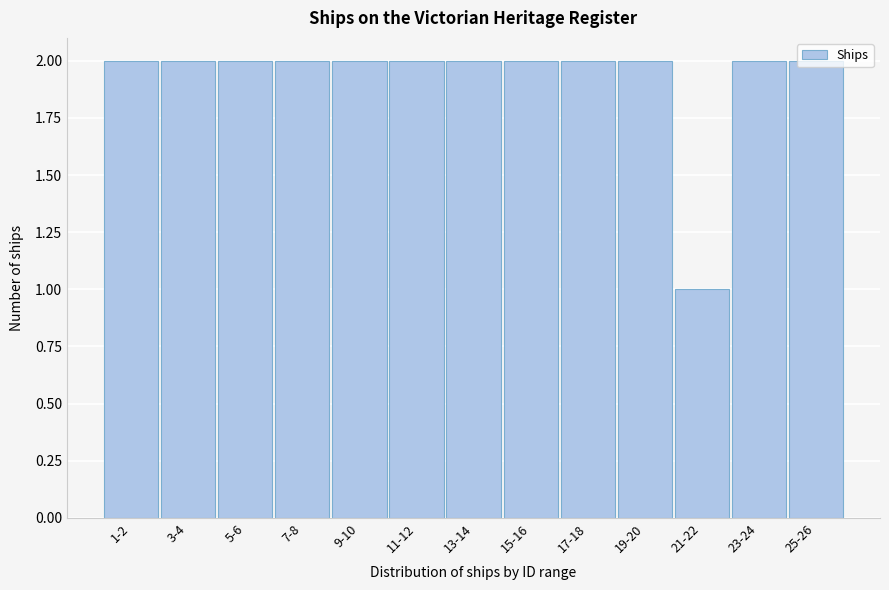

Approximately how many times larger is the value at 25-26 compared to 17-18?

1.0